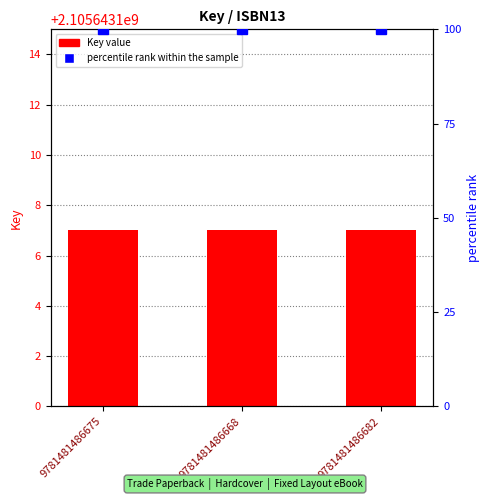

Which series has the widest spread of values?

Key